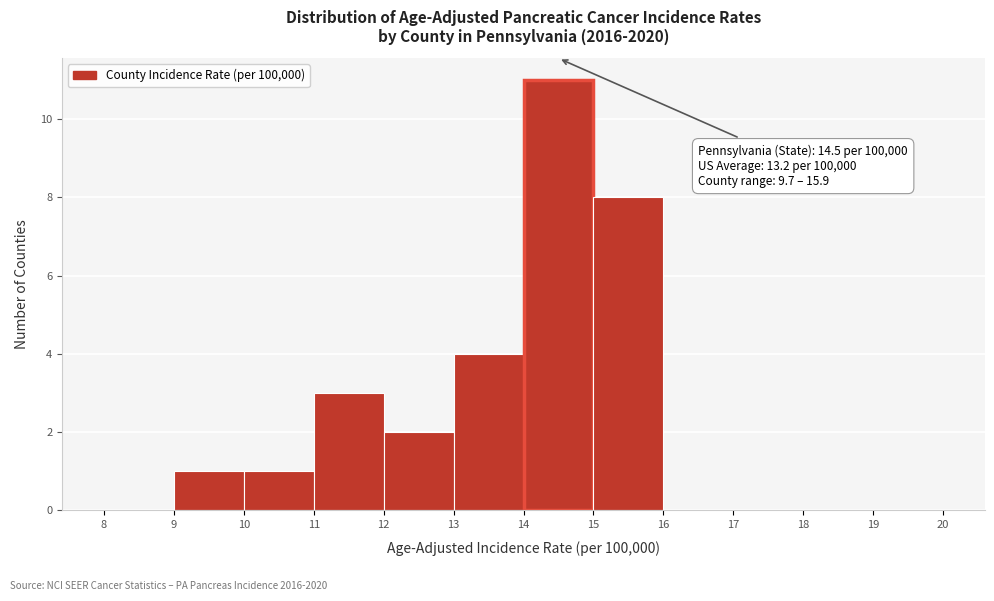

Which range on the x-axis has the tallest bar?

14 to 15